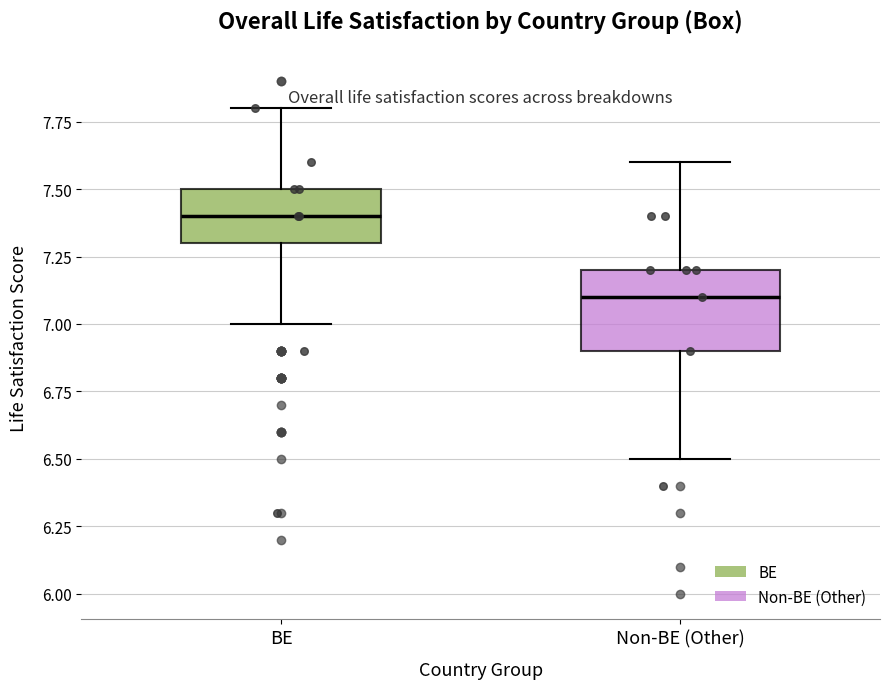

Where is the lower edge of the box for Non-BE (Other) on the y-axis? The values are not printed on the chart, so give them approximately, as read against the axis.

6.9